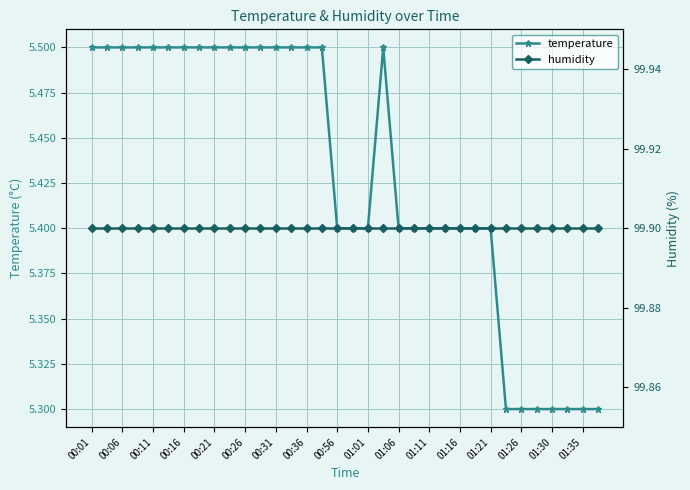

At which category does the chart reach its minimum across all series?

27